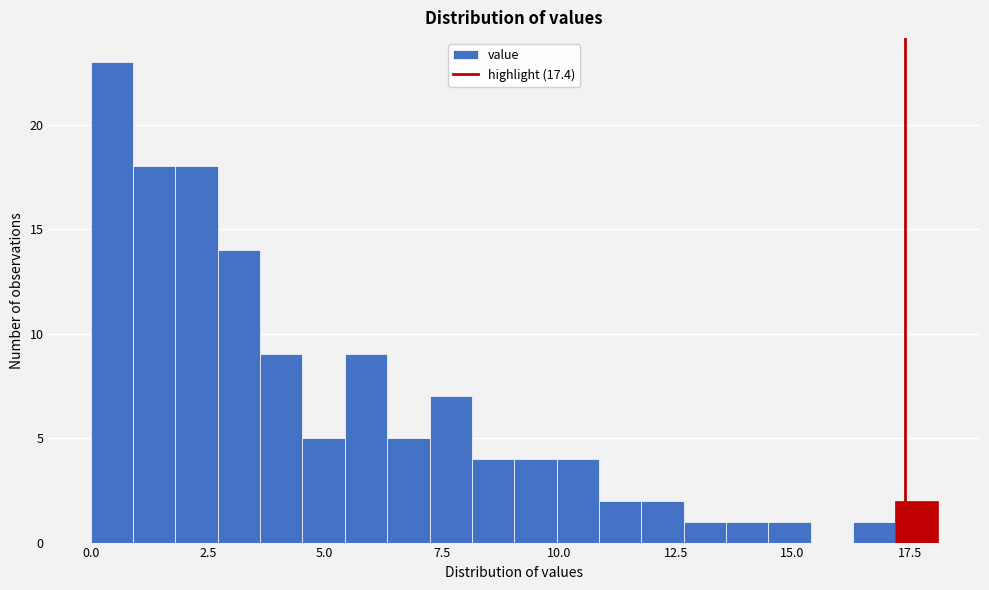

Read against the x-axis, roughly where is the centre of the tallest bar?

0.5